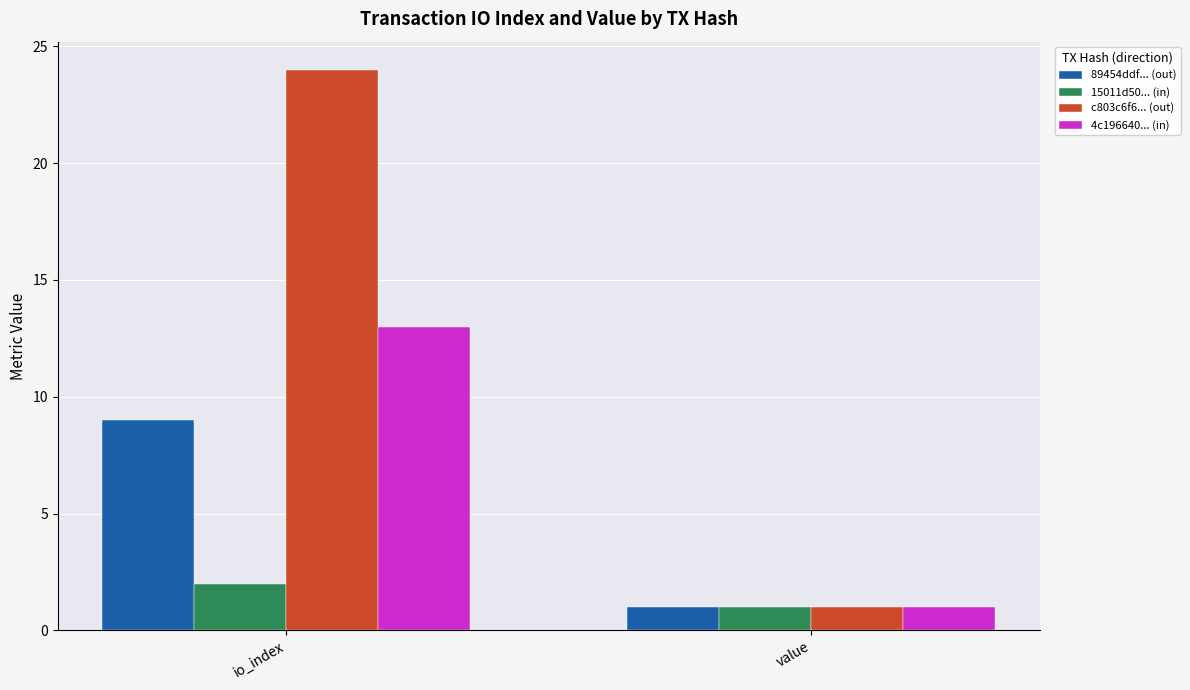

The 4c196640... (in) series shows 13.0 at io_index. True or false?

True